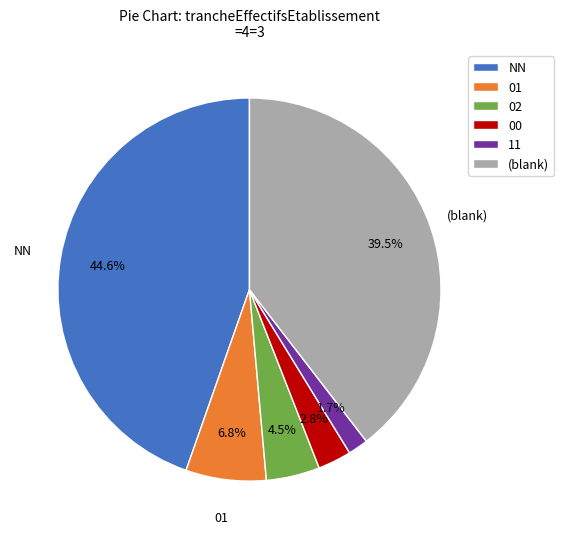

What is the smallest slice in the pie chart?

11